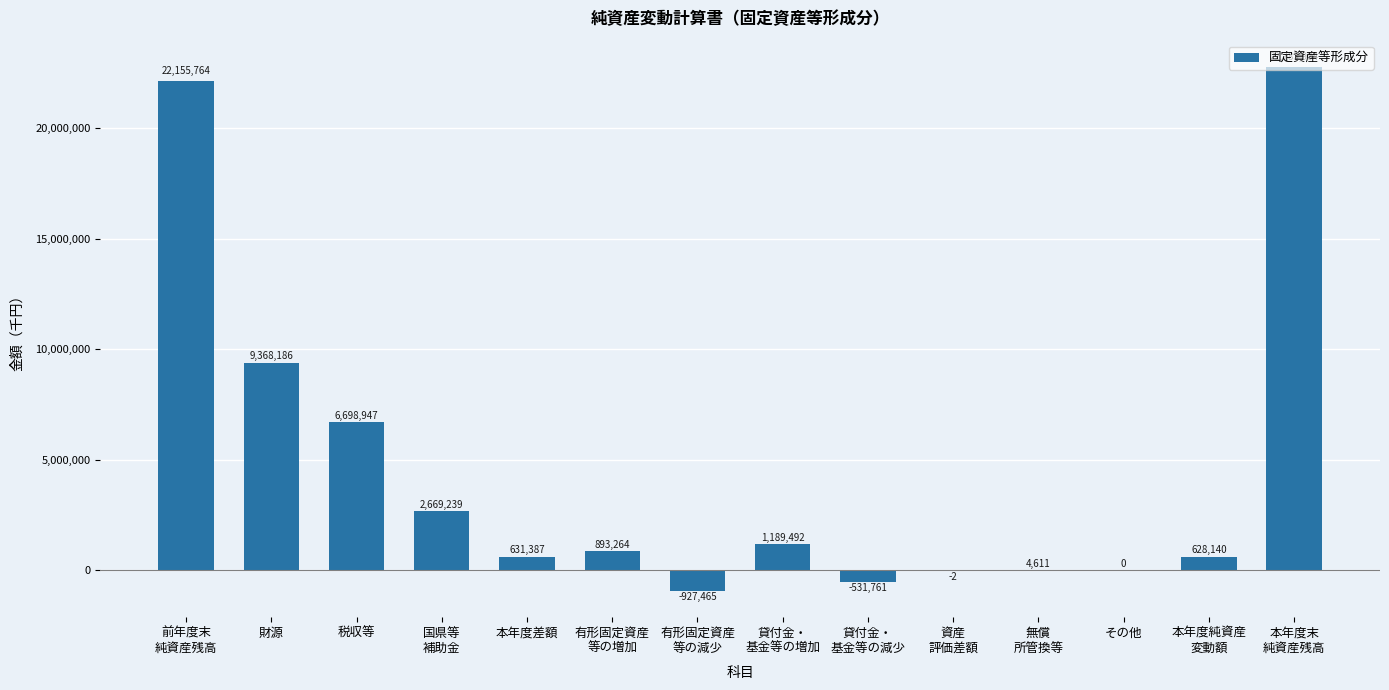

True or false: the data shows 2125917 at 税収等.

False